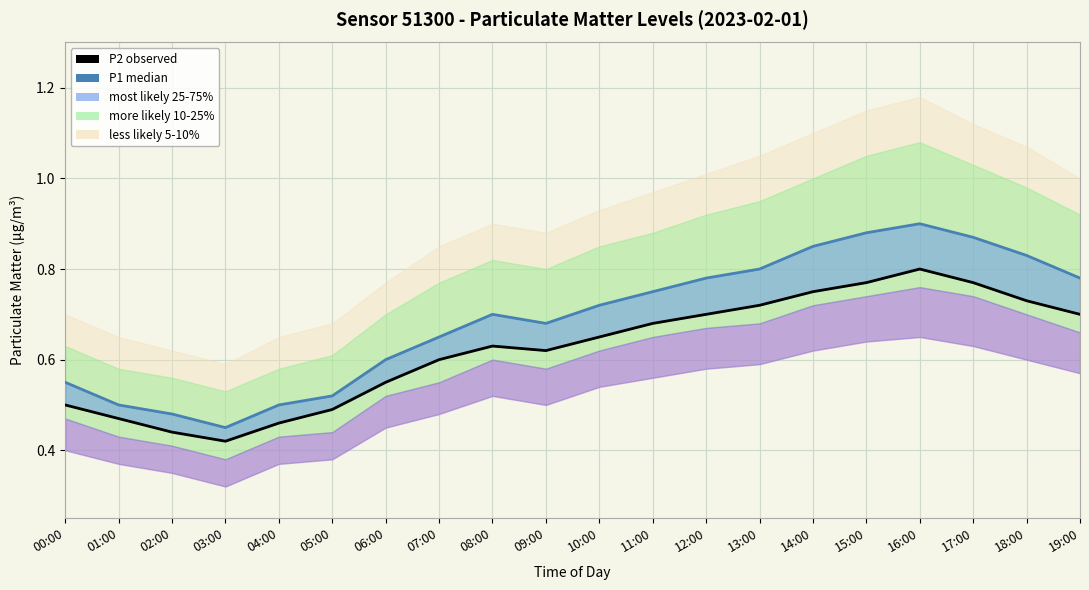

True or false: P1 median and P2 observed intersect in this chart.

False